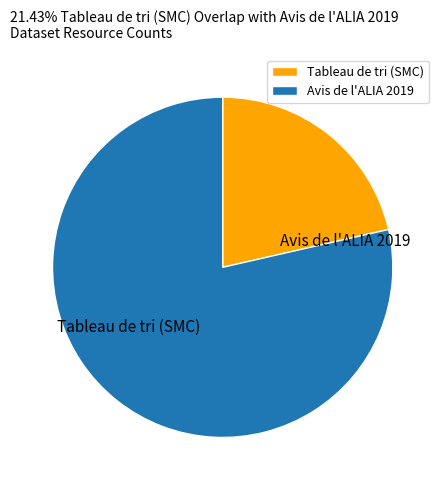

To the nearest percent, what is the difference between the largest and smallest slice percentages?

57%